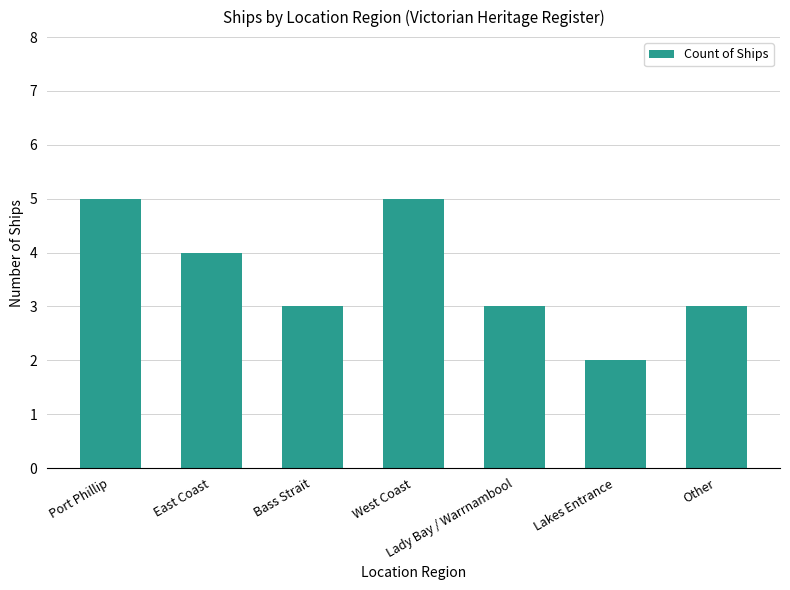

Count the number of data series in this chart.

1